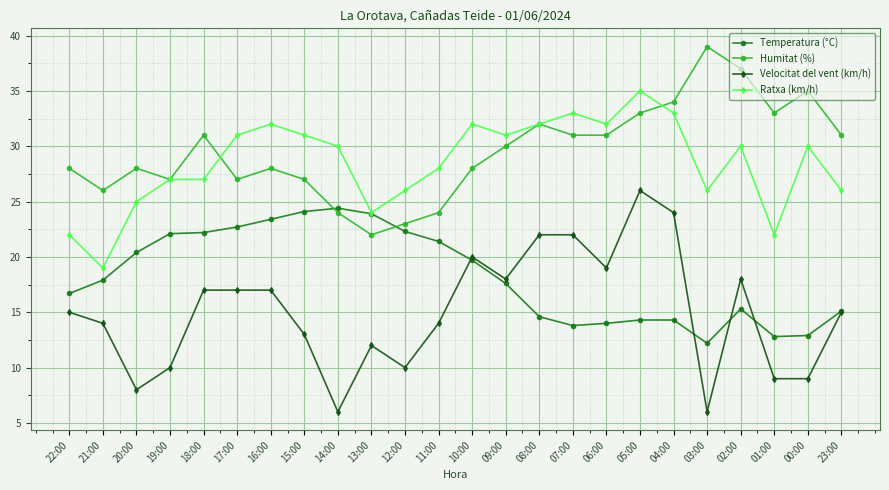

What is the difference between the Ratxa (km/h) values at 00:00 and 05:00?

5.0